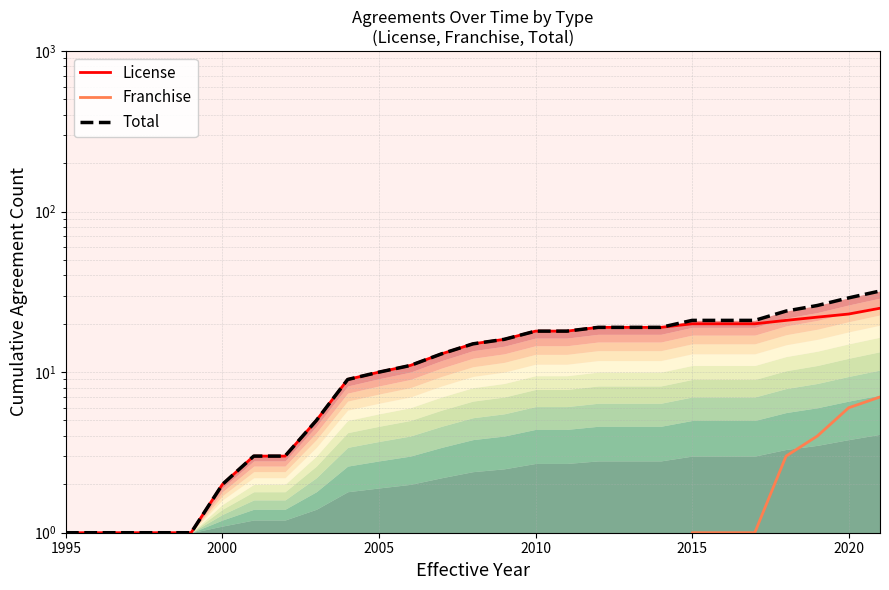

How many lines are shown in the chart?

3